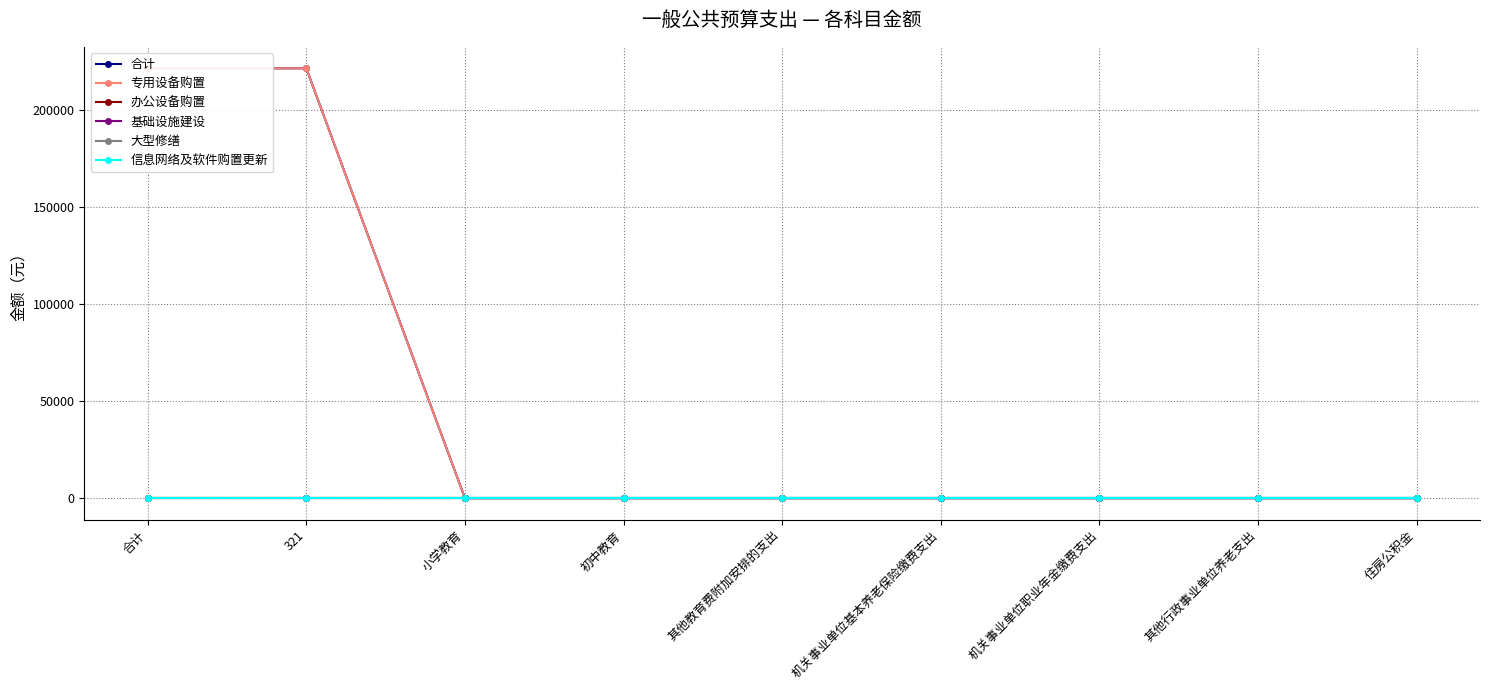

At which label does 办公设备购置 reach its minimum?

合计